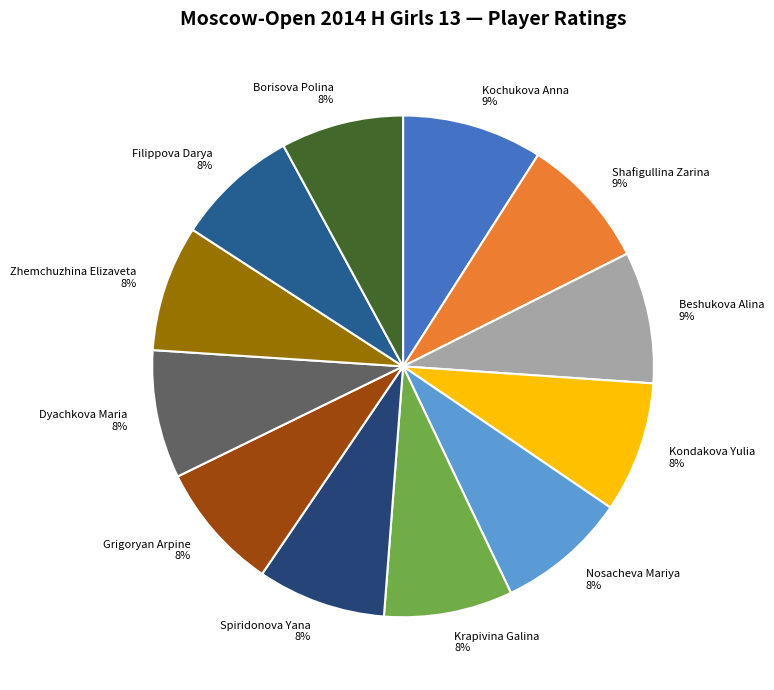

Is the sum of Dyachkova Maria and Nosacheva Mariya greater than half?

No